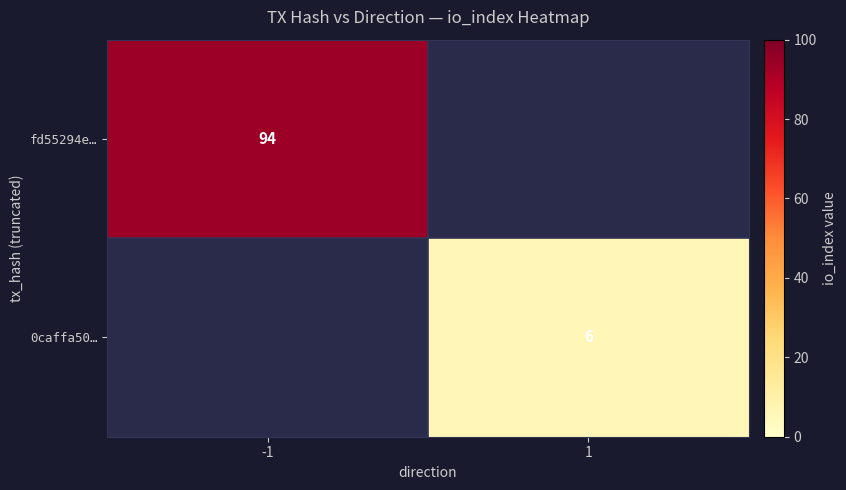

The value of fd55294e… at -1 is 94. True or false?

True